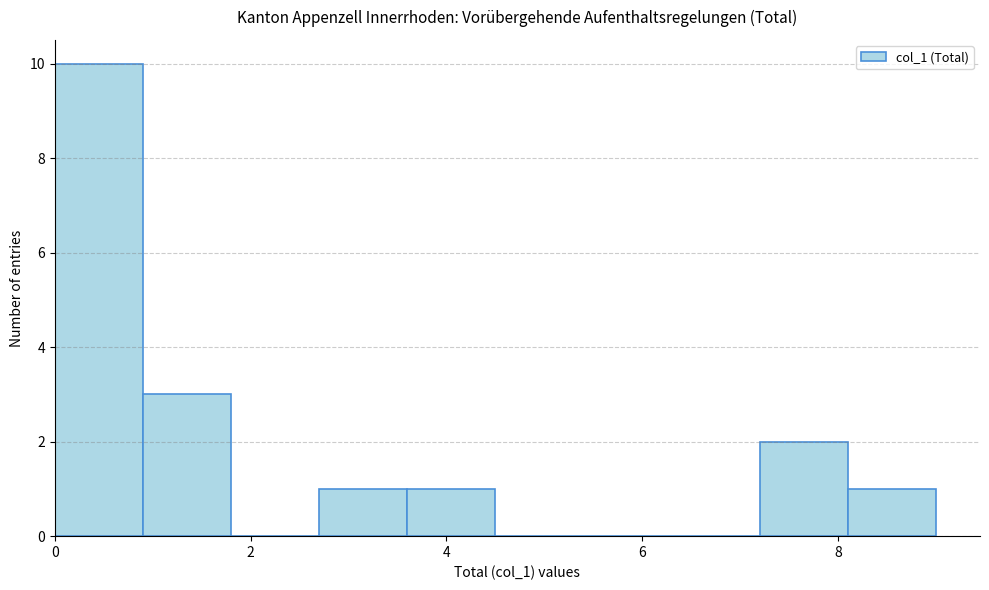

How tall is the bar that spans 0.0 to 0.9 on the x-axis? Neither the bar edges nor the heights are printed on the chart, so give them approximately, as read against the axes.

10